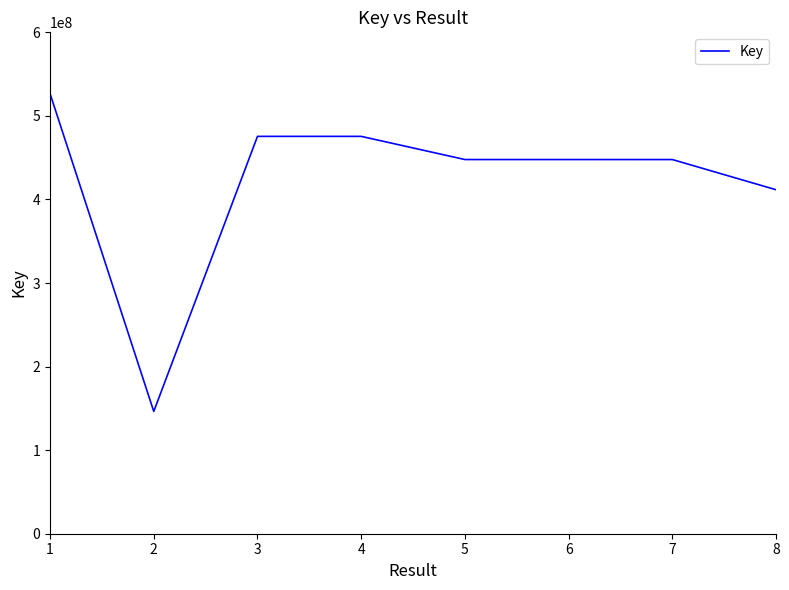

The chart shows a value of 475496501 at 4. True or false?

True